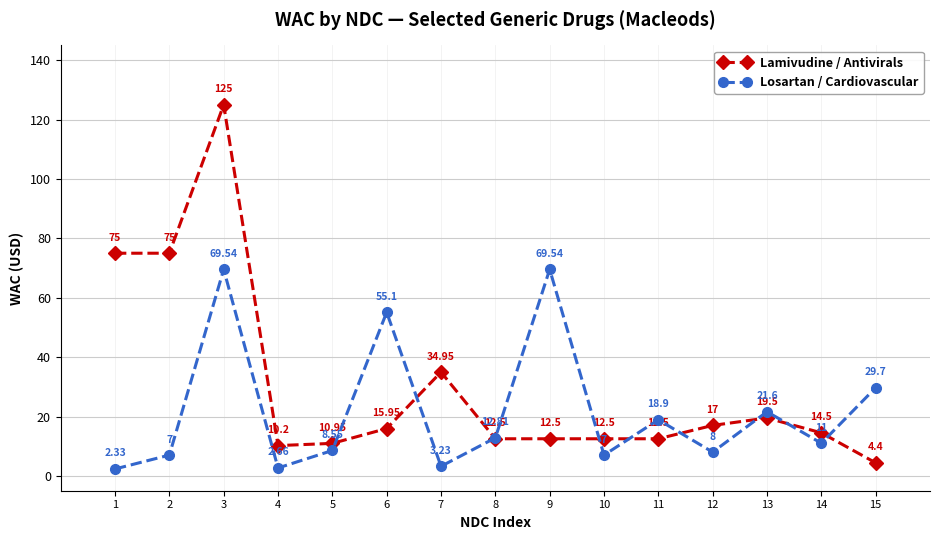

Which series has the largest total across all categories?

Lamivudine / Antivirals